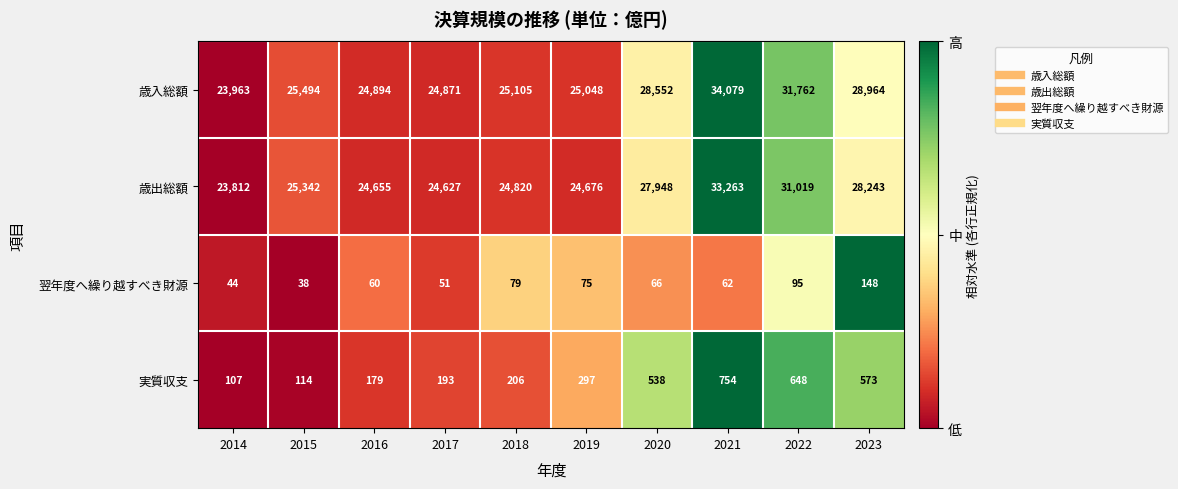

Is it true that 翌年度へ繰り越すべき財源 equals 102 at 2023?

False